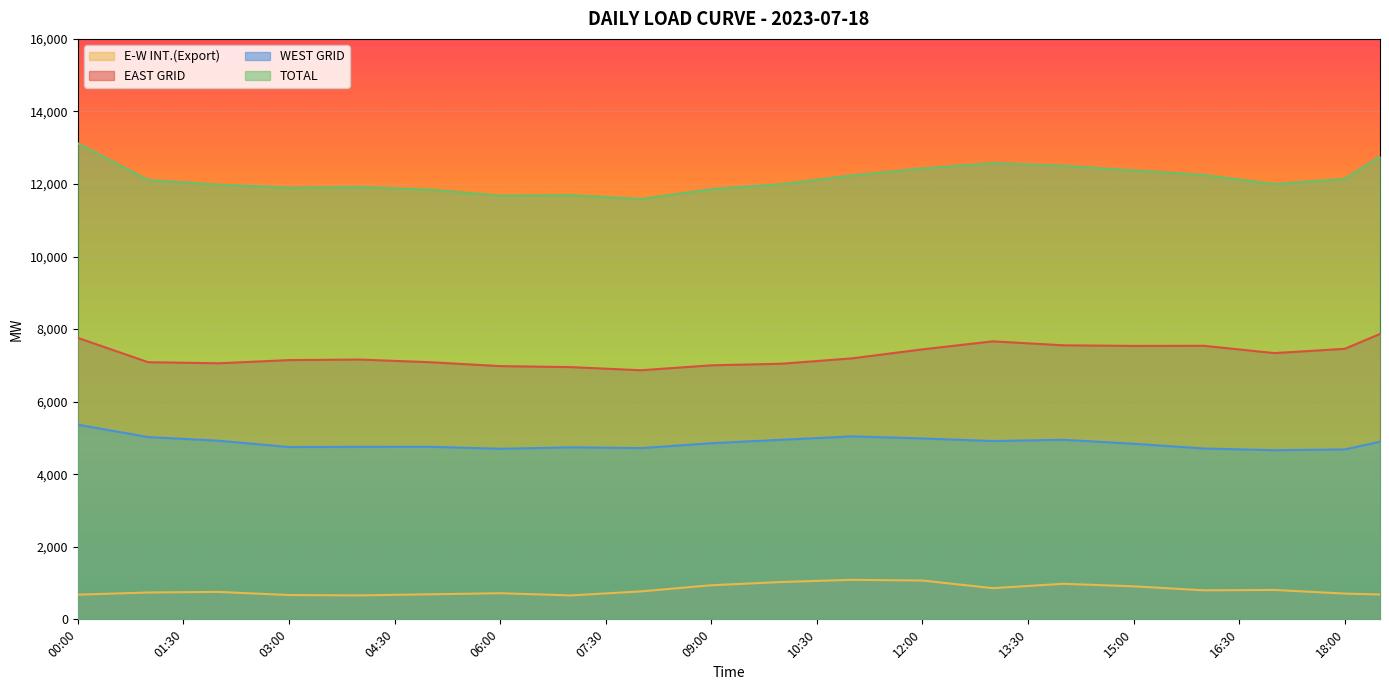

Reading left to right, list all the values displayed in this chart.

E-W INT.(Export): 00:00=680.0	00:30=710.0	01:00=740.0	01:30=748.0	02:00=756.0	02:30=713.0	03:00=670.0	03:30=665.0	04:00=660.0	04:30=675.0	05:00=690.0	05:30=705.0	06:00=720.0	06:30=690.0	07:00=660.0	07:30=715.0	08:00=770.0	08:30=855.0	09:00=940.0	09:30=985.0	10:00=1030.0	10:30=1060.0	11:00=1090.0	11:30=1080.0	12:00=1070.0	12:30=965.0	13:00=860.0	13:30=920.0	14:00=980.0	14:30=945.0	15:00=910.0	15:30=855.0	16:00=800.0	16:30=805.0	17:00=810.0	17:30=760.0	18:00=710.0	18:30=685.0
EAST GRID: 00:00=7758.0	00:30=7423.0	01:00=7088.0	01:30=7073.0	02:00=7058.0	02:30=7102.0	03:00=7146.0	03:30=7153.5	04:00=7161.0	04:30=7124.5	05:00=7088.0	05:30=7034.0	06:00=6980.0	06:30=6966.5	07:00=6953.0	07:30=6909.5	08:00=6866.0	08:30=6934.0	09:00=7002.0	09:30=7024.0	10:00=7046.0	10:30=7120.0	11:00=7194.0	11:30=7318.0	12:00=7442.0	12:30=7552.5	13:00=7663.0	13:30=7608.5	14:00=7554.0	14:30=7545.5	15:00=7537.0	15:30=7538.5	16:00=7540.0	16:30=7439.5	17:00=7339.0	17:30=7398.0	18:00=7457.0	18:30=7866.5
WEST GRID: 00:00=5366.0	00:30=5195.0	01:00=5024.0	01:30=4974.0	02:00=4924.0	02:30=4837.0	03:00=4750.0	03:30=4752.5	04:00=4755.0	04:30=4756.0	05:00=4757.0	05:30=4729.0	06:00=4701.0	06:30=4721.0	07:00=4741.0	07:30=4730.5	08:00=4720.0	08:30=4787.5	09:00=4855.0	09:30=4902.5	10:00=4950.0	10:30=4996.5	11:00=5043.0	11:30=5014.5	12:00=4986.0	12:30=4950.5	13:00=4915.0	13:30=4932.0	14:00=4949.0	14:30=4894.5	15:00=4840.0	15:30=4774.5	16:00=4709.0	16:30=4685.5	17:00=4662.0	17:30=4672.5	18:00=4683.0	18:30=4895.0
TOTAL: 00:00=13124.0	00:30=12618.0	01:00=12112.0	01:30=12047.0	02:00=11982.0	02:30=11939.0	03:00=11896.0	03:30=11906.0	04:00=11916.0	04:30=11880.5	05:00=11845.0	05:30=11763.0	06:00=11681.0	06:30=11687.5	07:00=11694.0	07:30=11640.0	08:00=11586.0	08:30=11721.5	09:00=11857.0	09:30=11926.5	10:00=11996.0	10:30=12116.5	11:00=12237.0	11:30=12332.5	12:00=12428.0	12:30=12503.0	13:00=12578.0	13:30=12540.5	14:00=12503.0	14:30=12440.0	15:00=12377.0	15:30=12313.0	16:00=12249.0	16:30=12125.0	17:00=12001.0	17:30=12070.5	18:00=12140.0	18:30=12761.5